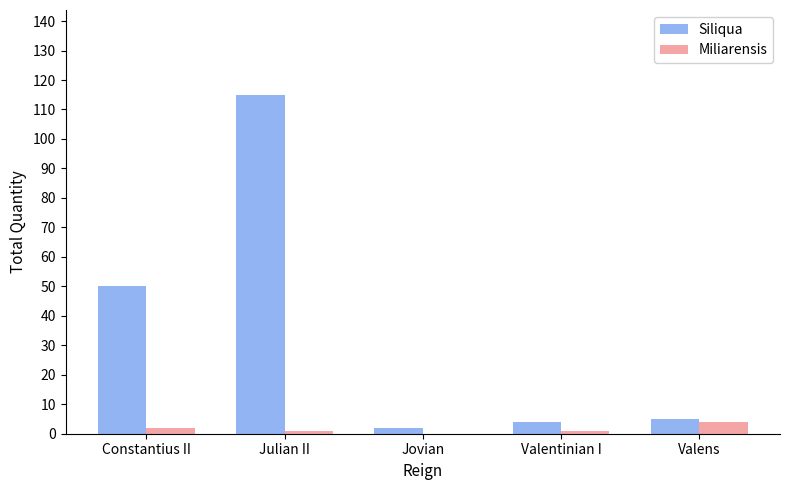

Are the bars grouped side by side (vs. stacked)?

Yes